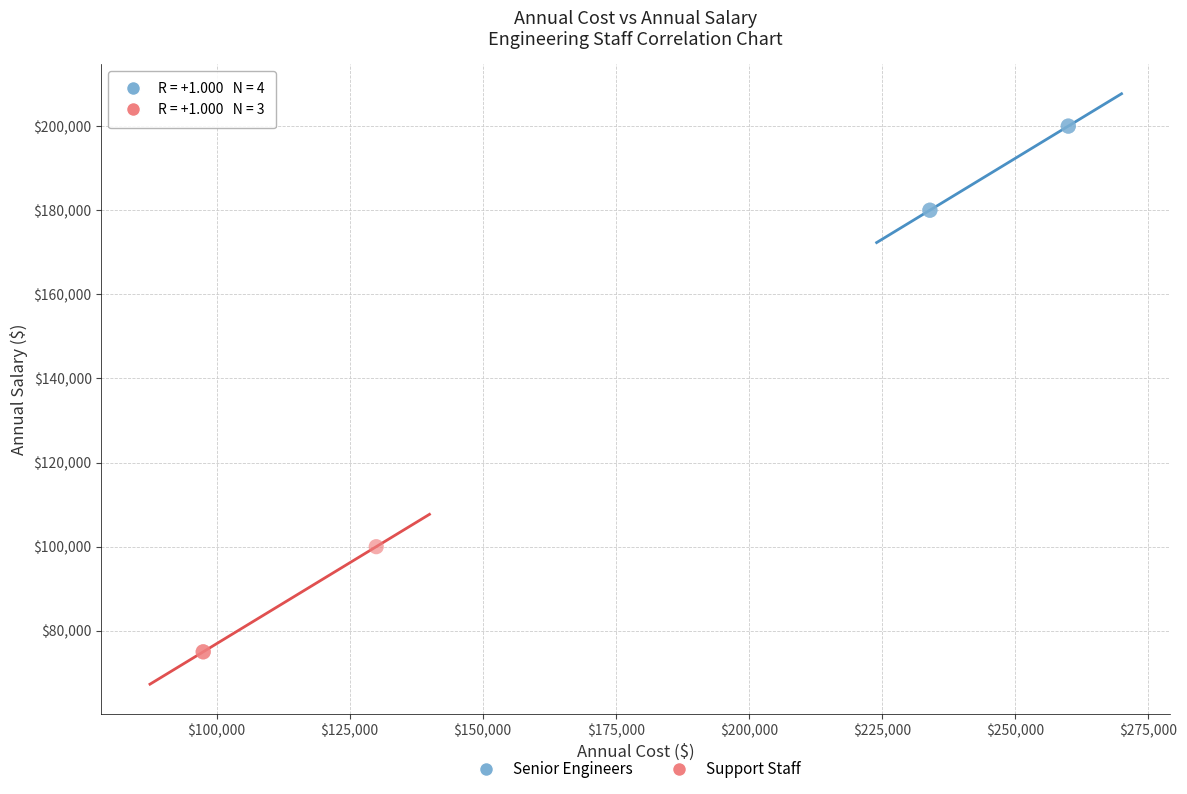

Which series contains the lowest Y value?

Support Staff